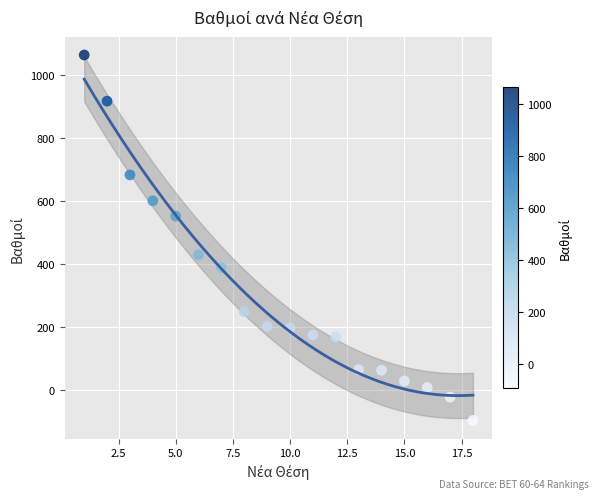

What Y value in the scatter plot is closest to 484?

430.5